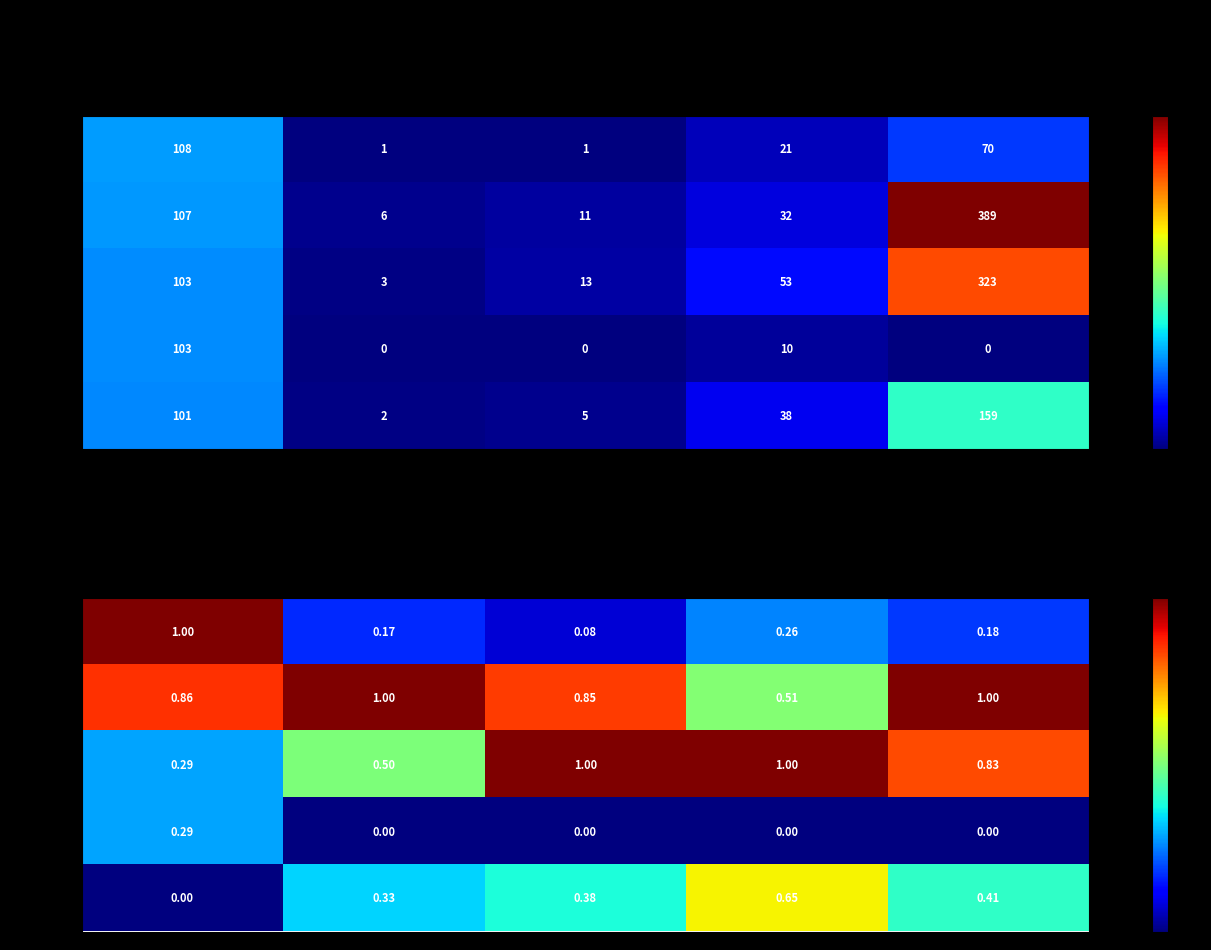

Which category has the lowest value in the Rank 1 series?

Total Docs. (3years)